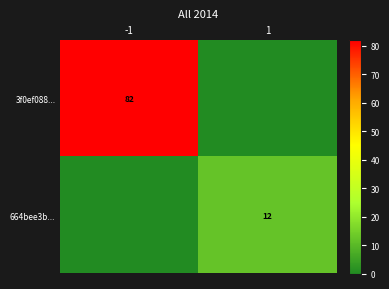

True or false: 664bee3b... has a value of 18 at 1.

False